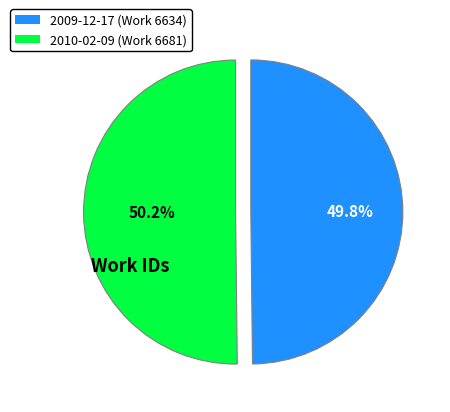

Does any single category account for the majority?

Yes